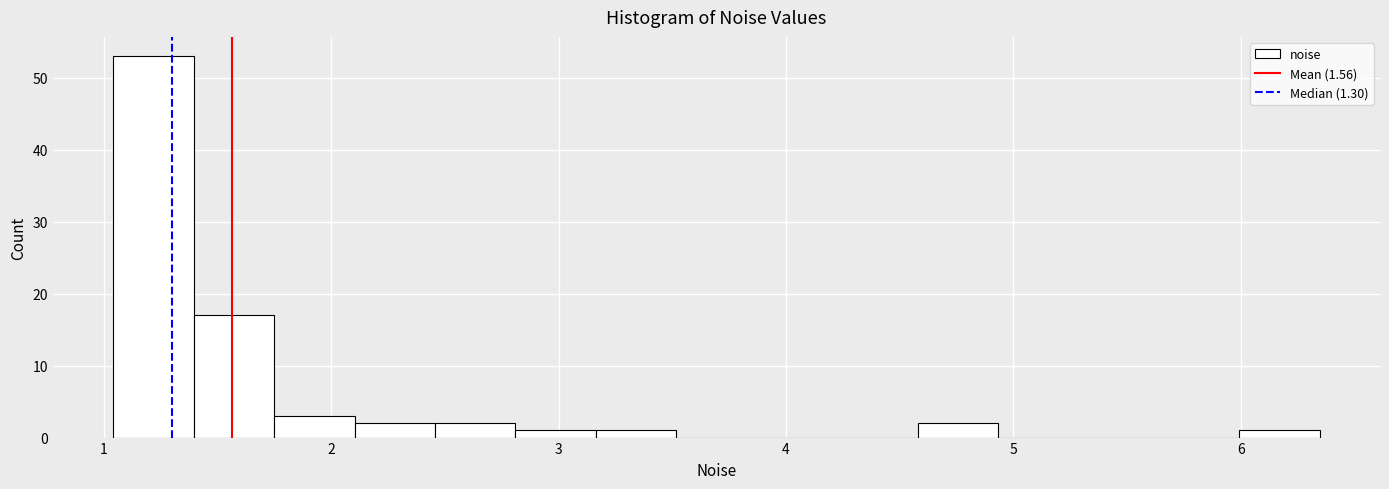

Around what value on the x-axis is the tallest bar? Give the approximate position of its centre, as read against the axis.

1.2